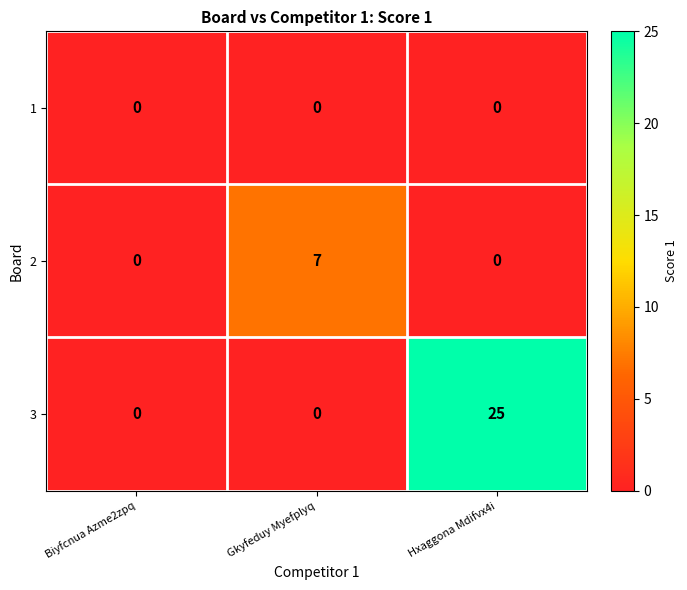

The 2 series shows 0 at Biyfcnua Azme2zpq. True or false?

True